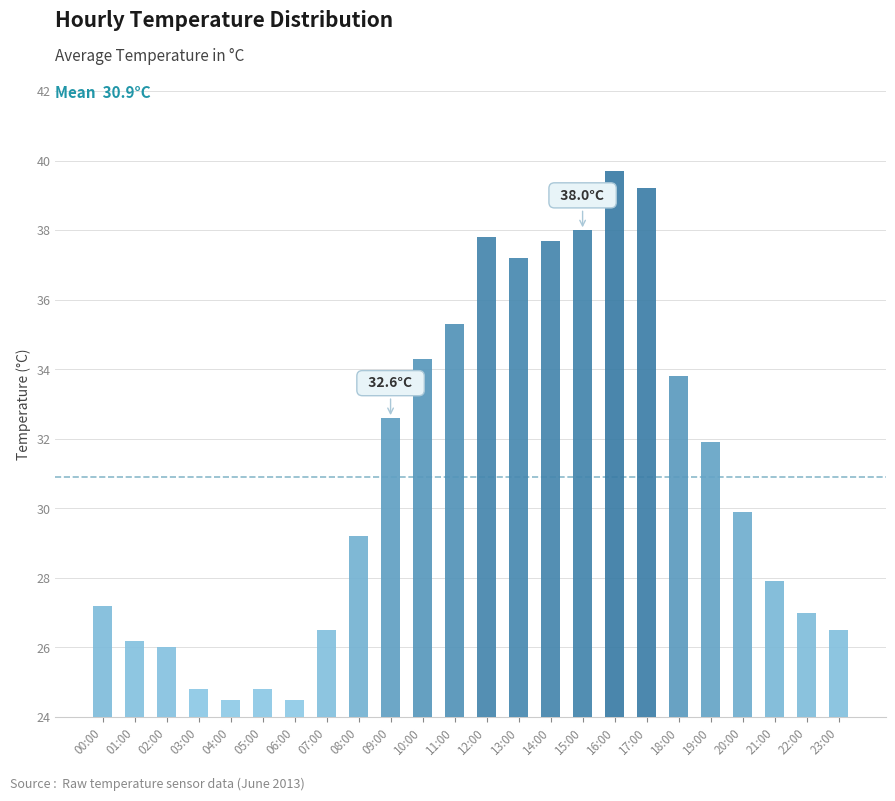

What is the difference between the values at 06:00 and 14:00?

13.2